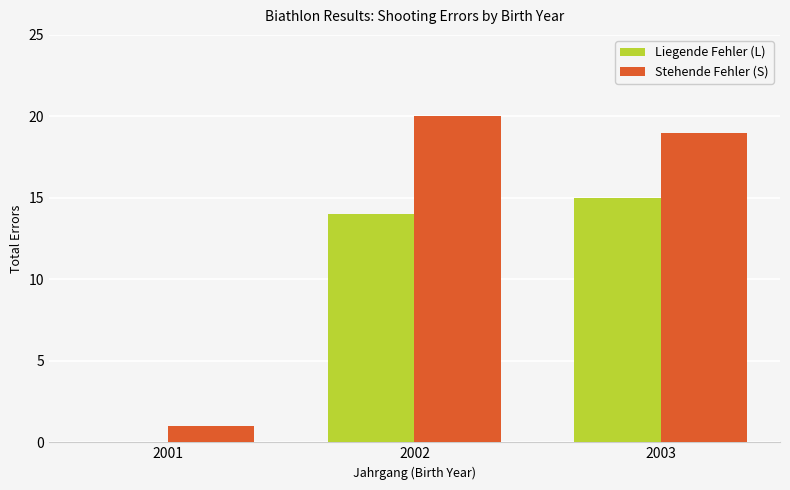

What is the sum of all Liegende Fehler (L) values?

29